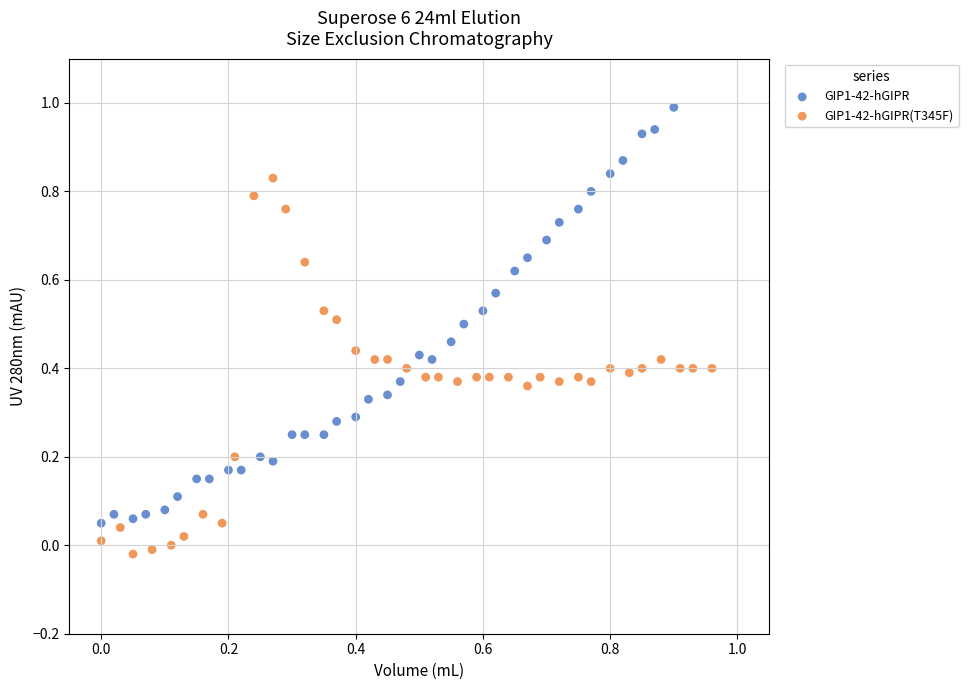

Which series reaches the minimum Y coordinate?

GIP1-42-hGIPR(T345F)